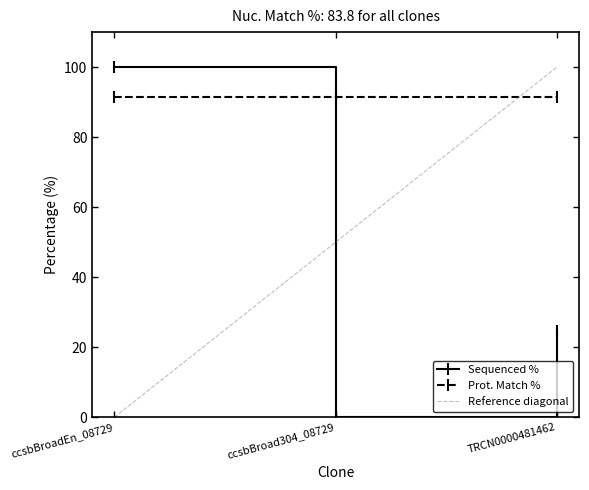

What is the highest value of the Sequenced % series?

100.0